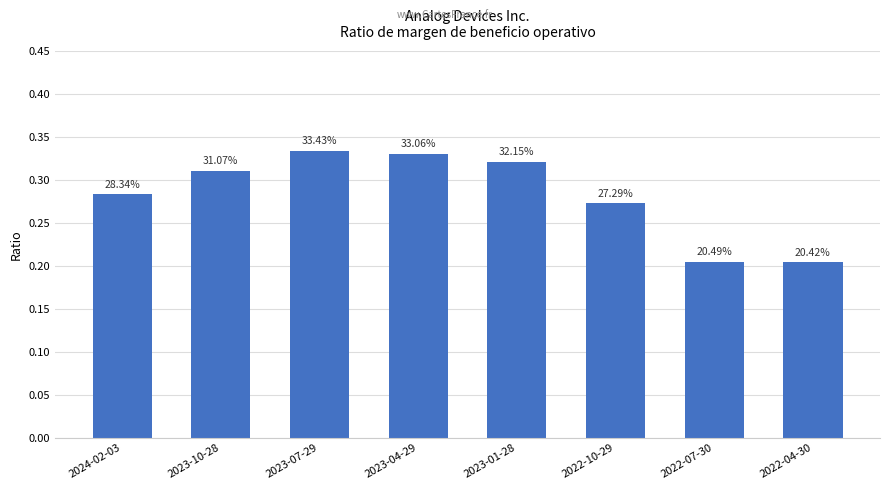

What is the label of the 2nd bar from the left?

2023-10-28